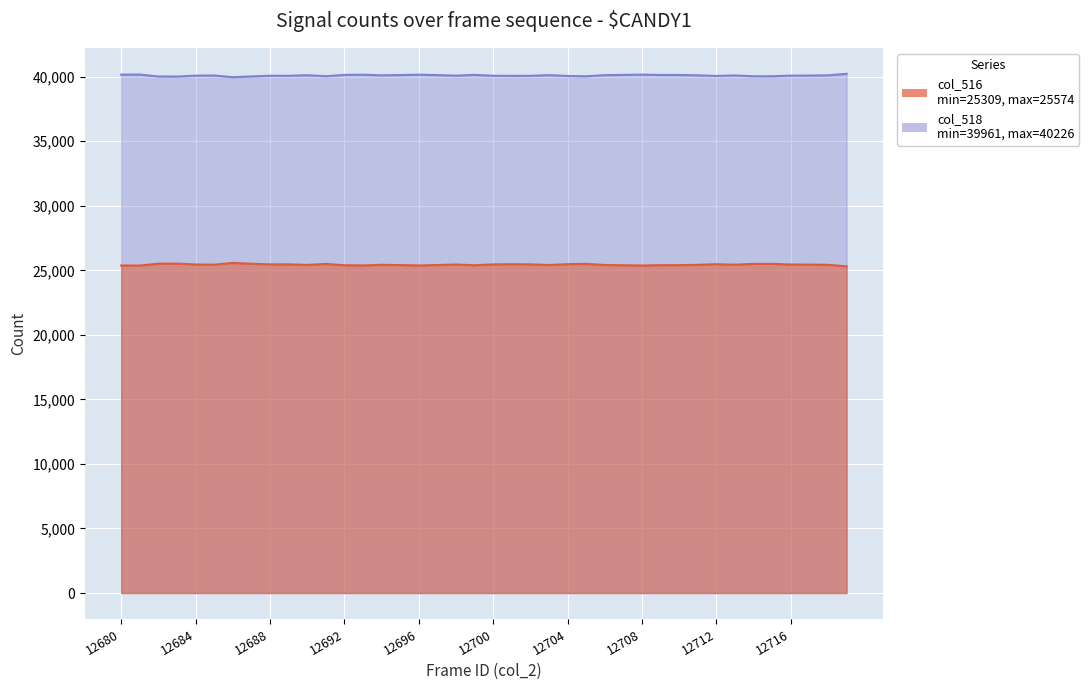

Is it true that col_518 equals 25499 at 12715?

True